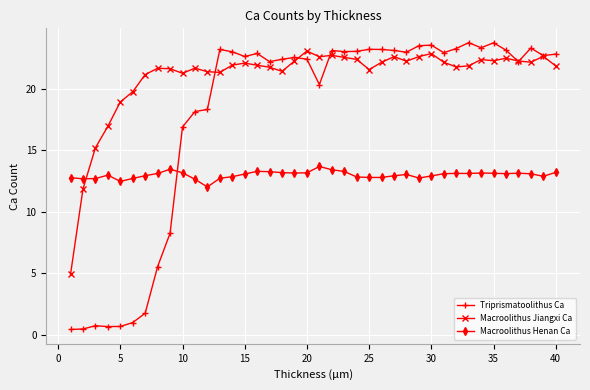

List the series in order of their overall mean, highest first.

Macroolithus Jiangxi Ca, Triprismatoolithus Ca, Macroolithus Henan Ca